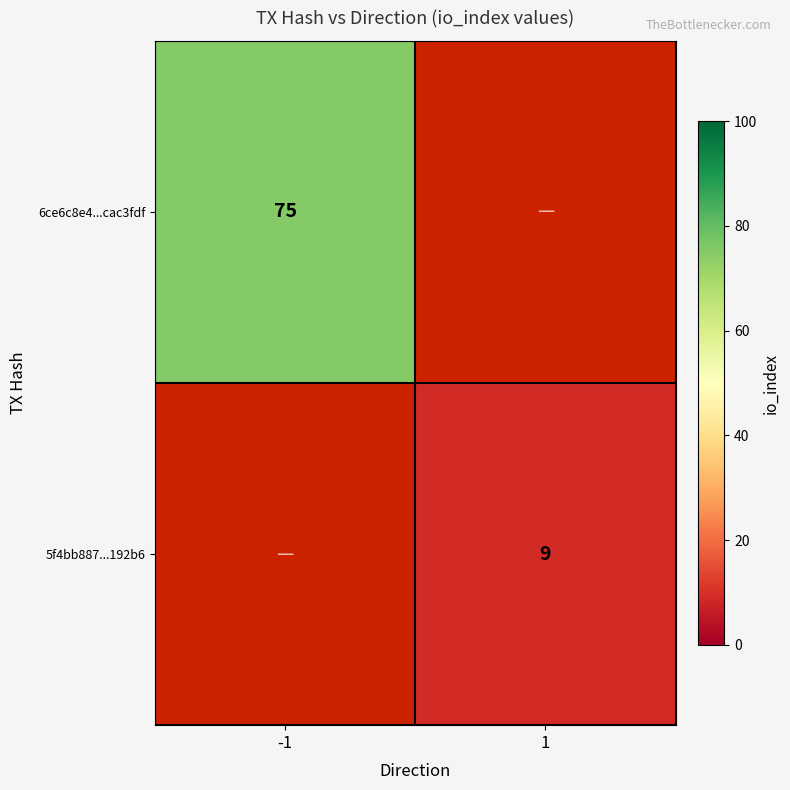

What is the maximum value shown in the chart?

75.0